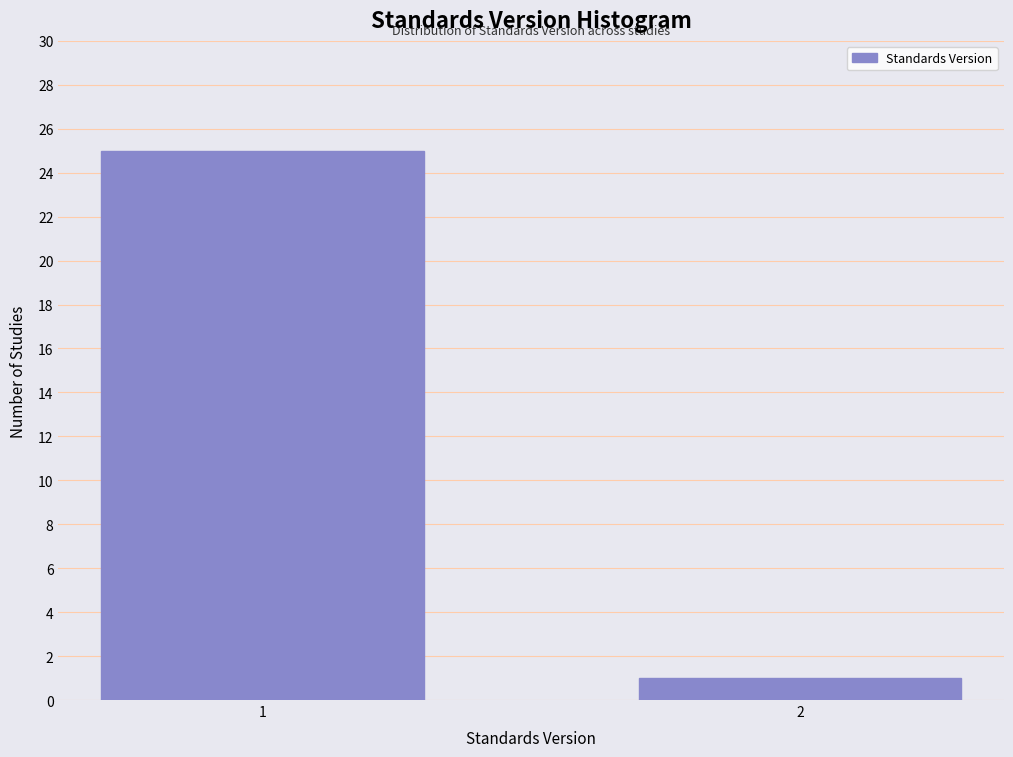

Reading left to right, extract all data points from this chart.

25	1